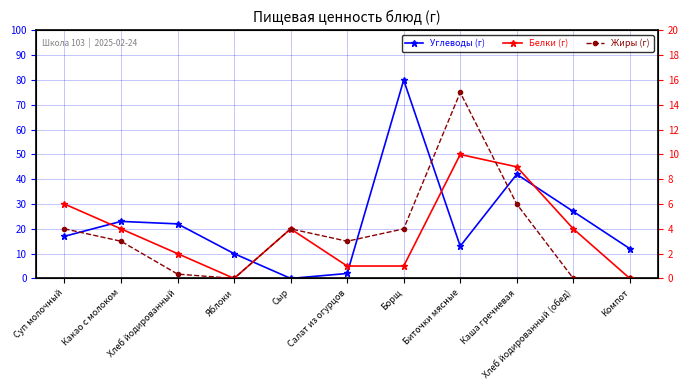

Reading right to left, extract all data points from this chart.

Углеводы (г): 12.0	27.0	42.0	13.0	80.0	2.0	0.0	10.0	22.0	23.0	17.0
Белки (г): 0.0	4.0	9.0	10.0	1.0	1.0	4.0	0.0	2.0	4.0	6.0
Жиры (г): 0.0	0.0	6.0	15.0	4.0	3.0	4.0	0.0	0.3	3.0	4.0